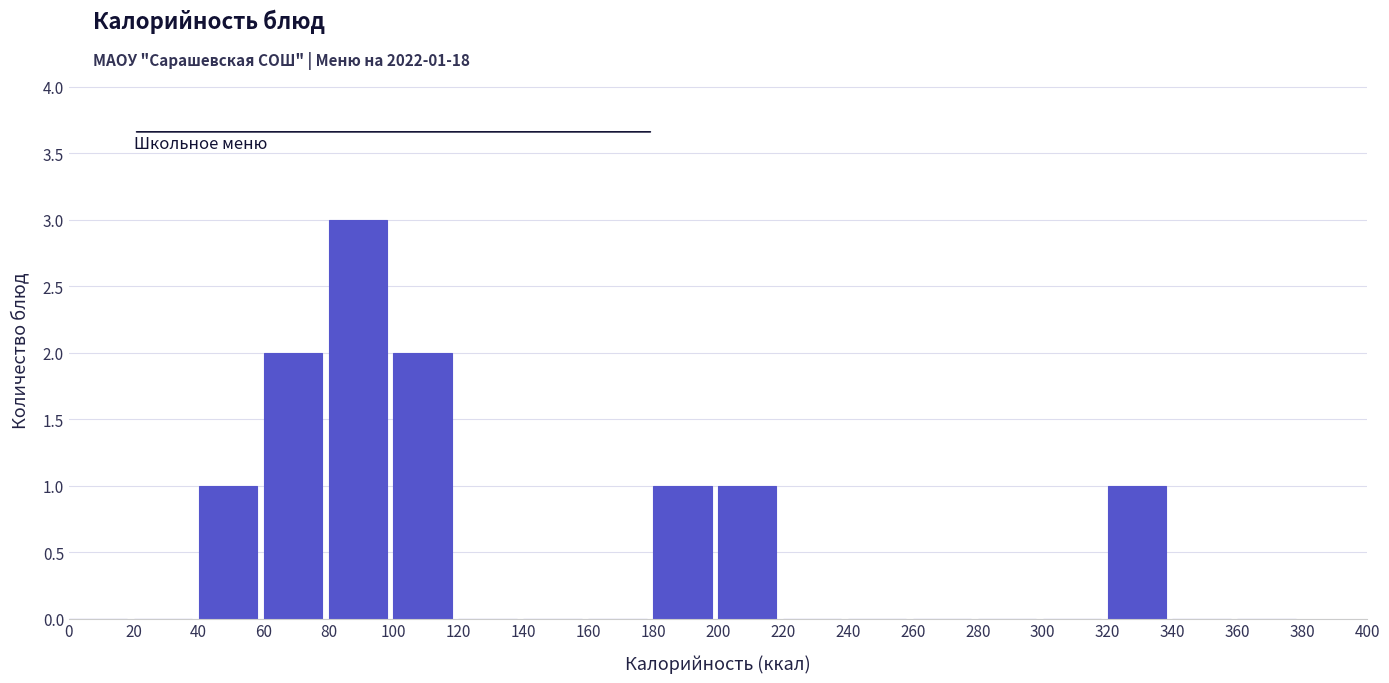

Over which range of the x-axis is the bar tallest?

80 to 100